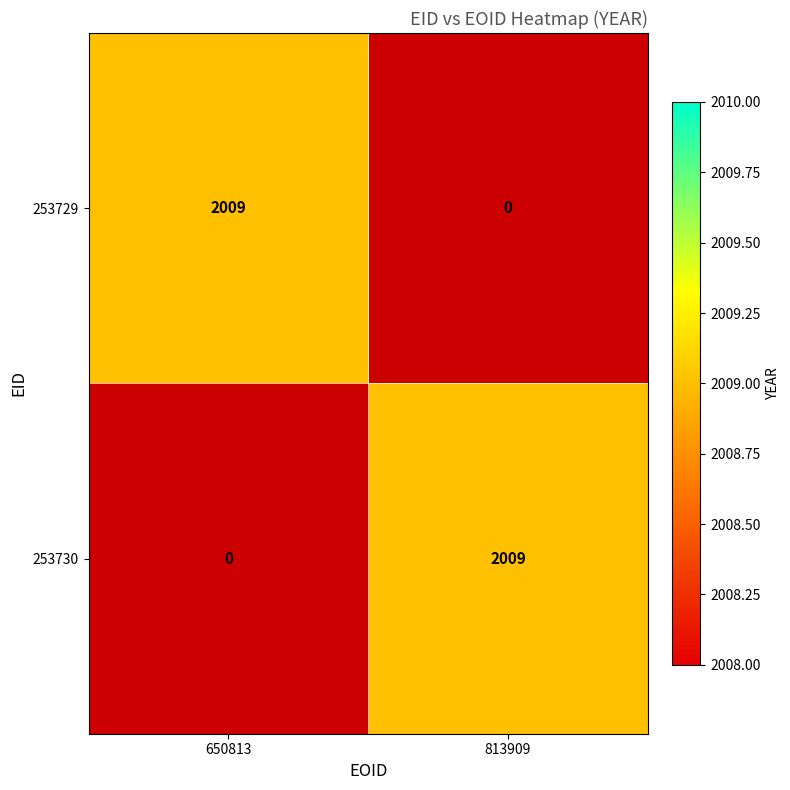

What is the maximum value for 650813?

2009